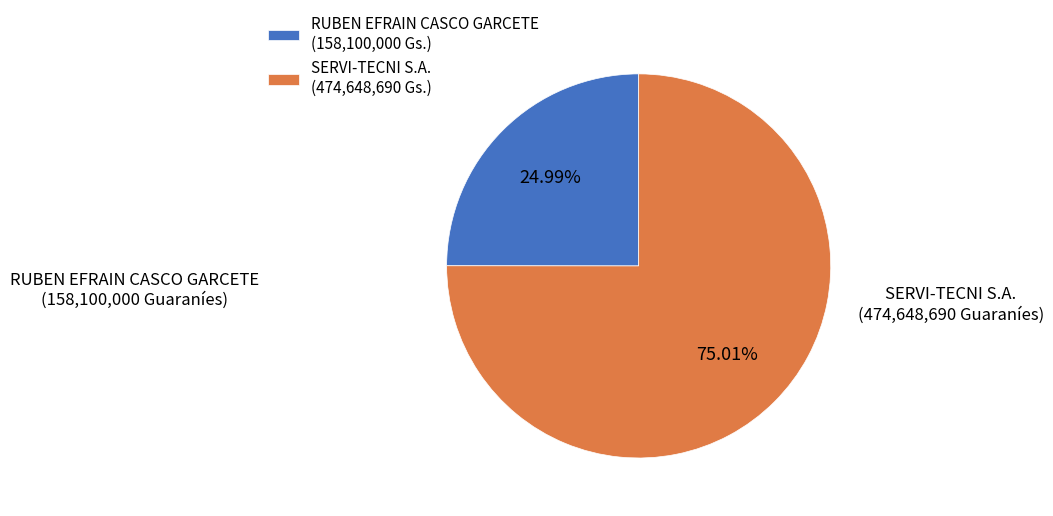

To the nearest percent, what is the difference between the SERVI-TECNI S.A. and RUBEN EFRAIN CASCO GARCETE slice percentages?

50%